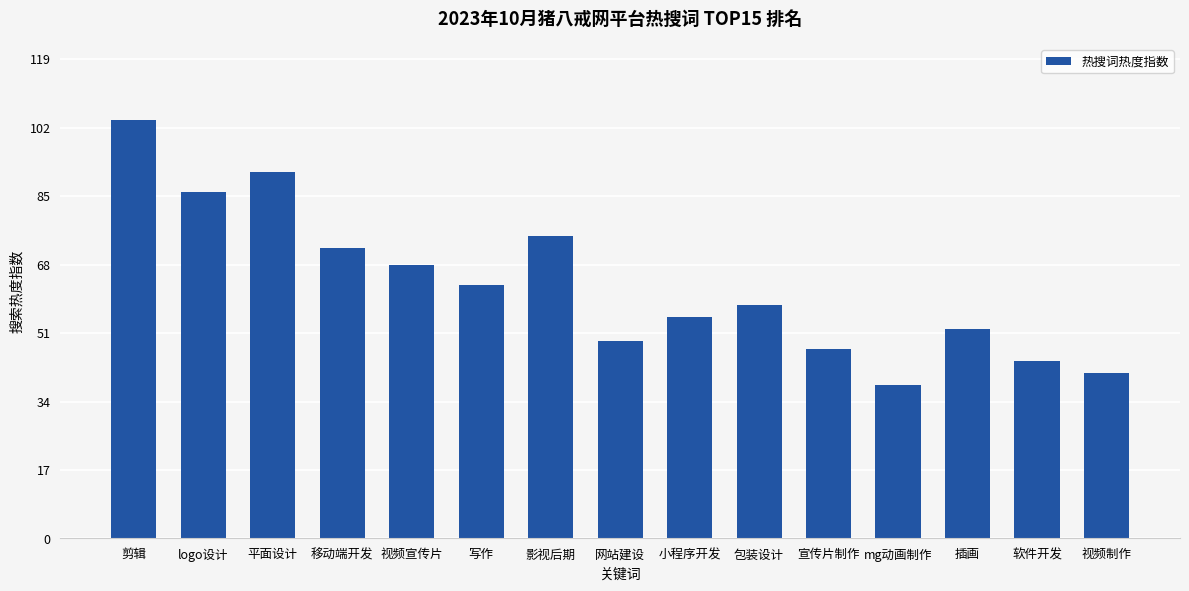

Are the bars grouped side by side (vs. stacked)?

No